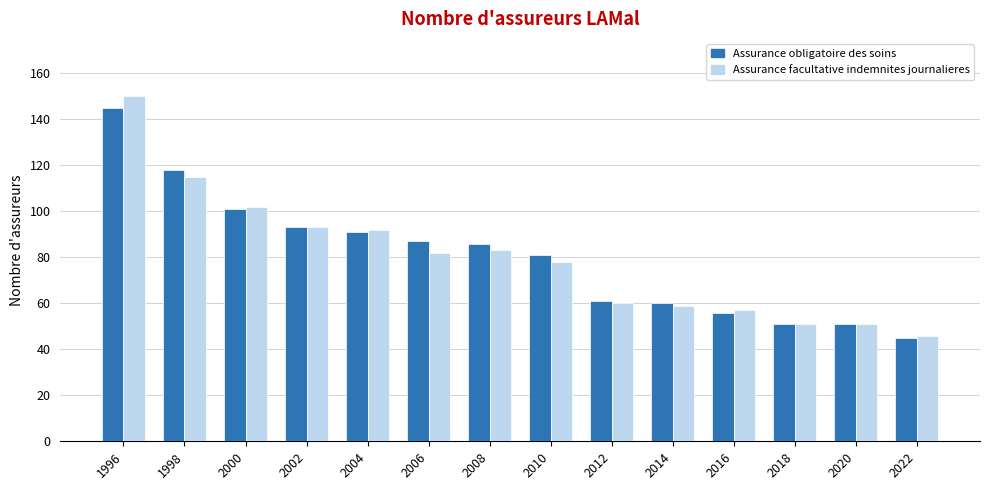

At which category does the chart reach its peak across all series?

1996